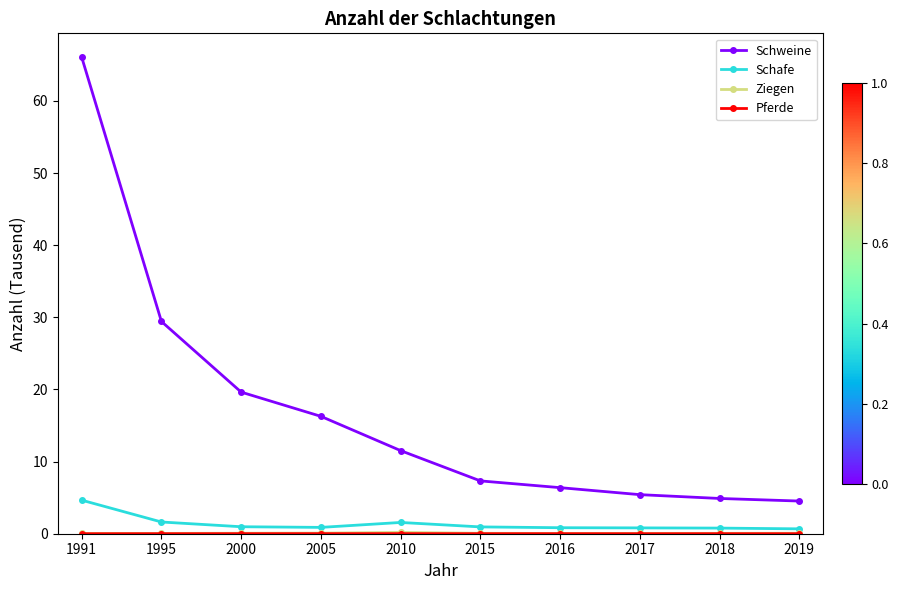

At which category is the sum across all series the highest?

1991